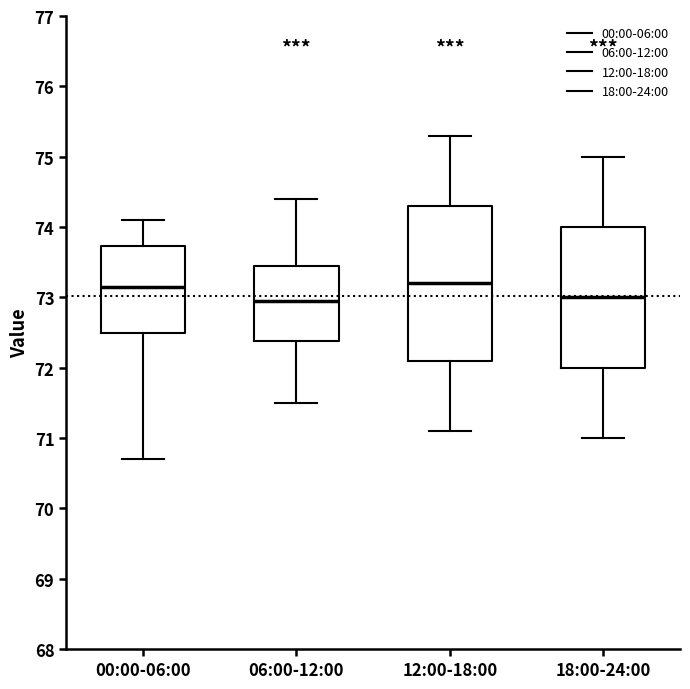

Comparing the boxes themselves (not the whiskers), which one is the tallest?

12:00-18:00